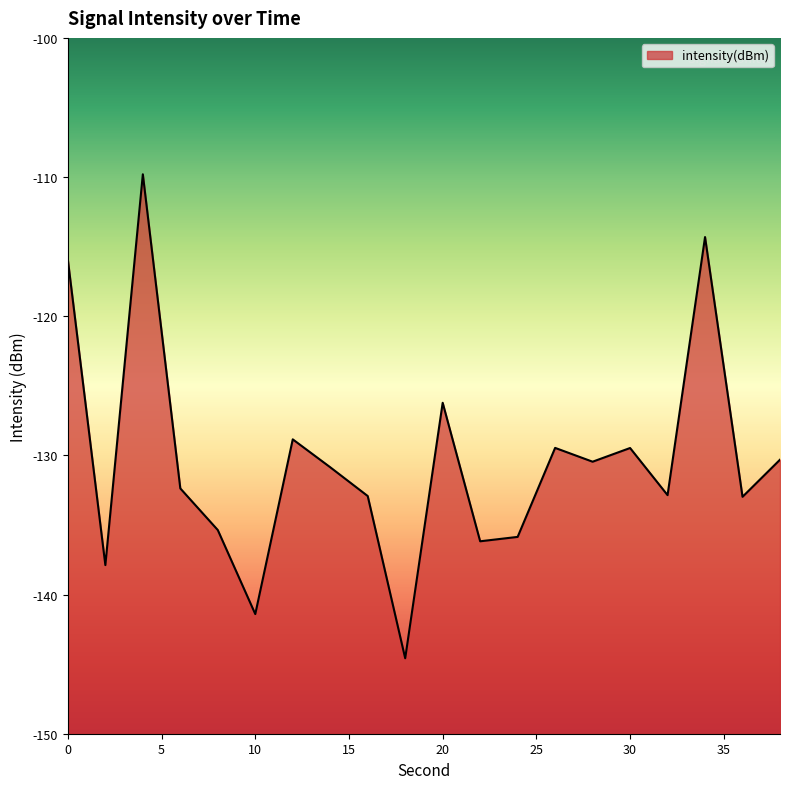

The value at 2 is -189.8. True or false?

False